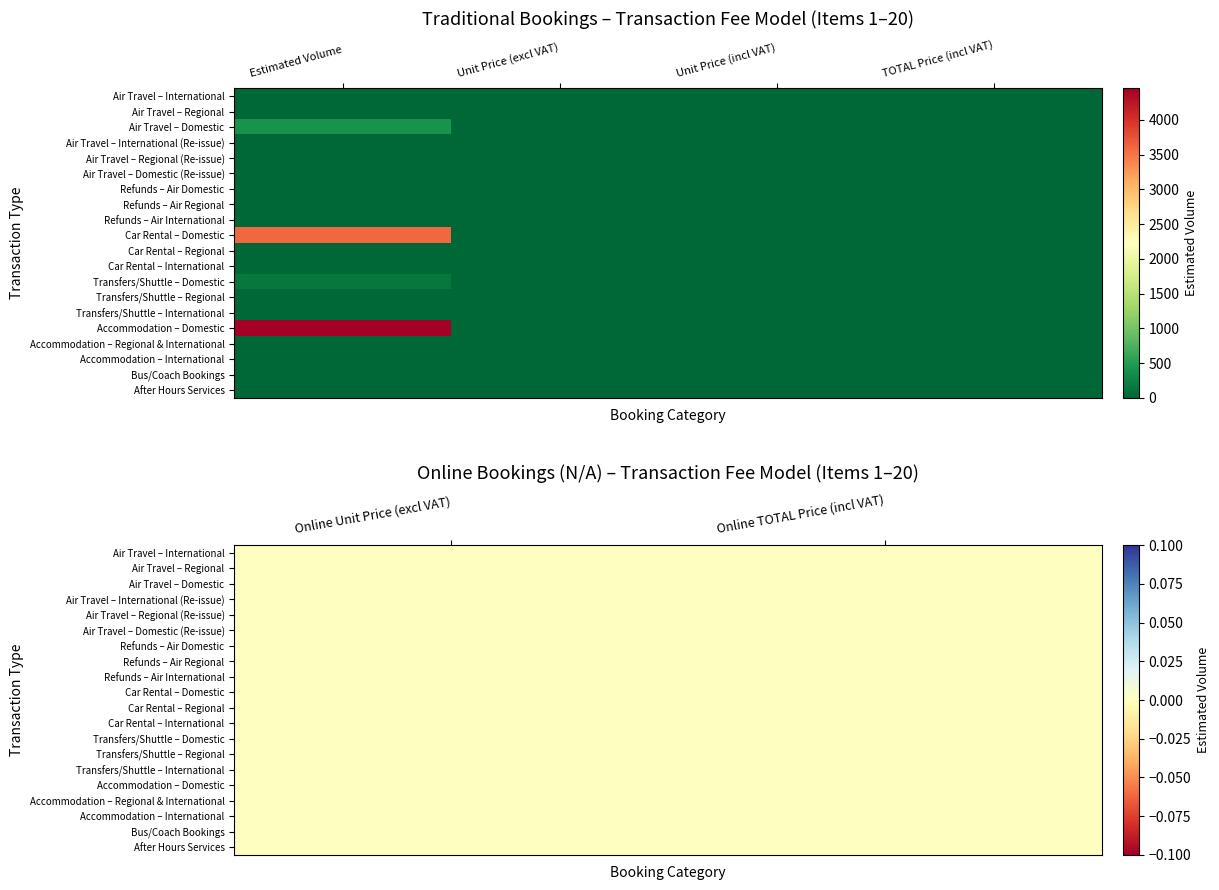

How many distinct data groups are displayed?

20